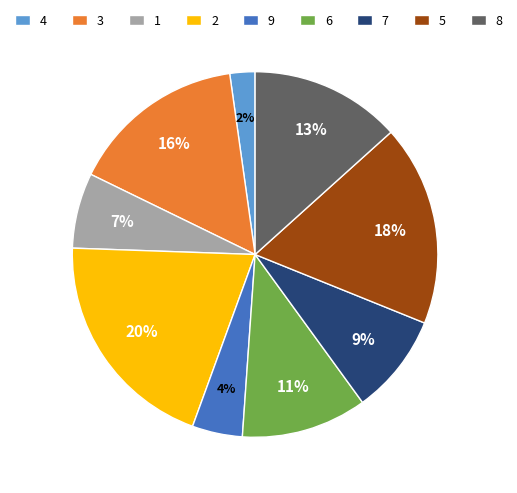

What is the smallest slice in the pie chart?

4